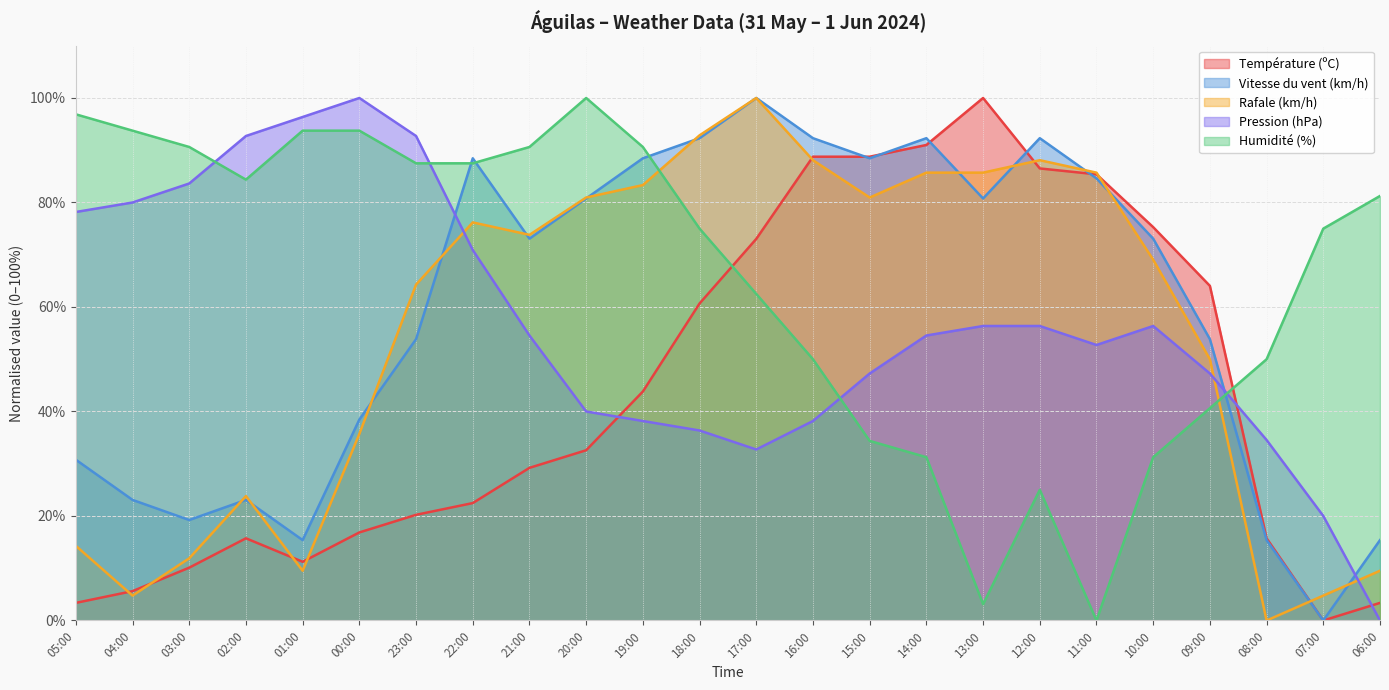

Reading left to right, list all the values displayed in this chart.

Température (ºC): 05:00=3.4	04:00=5.6	03:00=10.1	02:00=15.7	01:00=11.2	00:00=16.9	23:00=20.2	22:00=22.5	21:00=29.2	20:00=32.6	19:00=43.8	18:00=60.7	17:00=73.0	16:00=88.8	15:00=88.8	14:00=91.0	13:00=100.0	12:00=86.5	11:00=85.4	10:00=75.3	09:00=64.0	08:00=15.7	07:00=0.0	06:00=3.4
Vitesse du vent (km/h): 05:00=30.8	04:00=23.1	03:00=19.2	02:00=23.1	01:00=15.4	00:00=38.5	23:00=53.8	22:00=88.5	21:00=73.1	20:00=80.8	19:00=88.5	18:00=92.3	17:00=100.0	16:00=92.3	15:00=88.5	14:00=92.3	13:00=80.8	12:00=92.3	11:00=84.6	10:00=73.1	09:00=53.8	08:00=15.4	07:00=0.0	06:00=15.4
Rafale (km/h): 05:00=14.3	04:00=4.8	03:00=11.9	02:00=23.8	01:00=9.5	00:00=35.7	23:00=64.3	22:00=76.2	21:00=73.8	20:00=81.0	19:00=83.3	18:00=92.9	17:00=100.0	16:00=88.1	15:00=81.0	14:00=85.7	13:00=85.7	12:00=88.1	11:00=85.7	10:00=69.0	09:00=50.0	08:00=0.0	07:00=4.8	06:00=9.5
Pression (hPa): 05:00=78.2	04:00=80.0	03:00=83.6	02:00=92.7	01:00=96.4	00:00=100.0	23:00=92.7	22:00=70.9	21:00=54.5	20:00=40.0	19:00=38.2	18:00=36.4	17:00=32.7	16:00=38.2	15:00=47.3	14:00=54.5	13:00=56.4	12:00=56.4	11:00=52.7	10:00=56.4	09:00=47.3	08:00=34.5	07:00=20.0	06:00=0.0
Humidité (%): 05:00=96.9	04:00=93.8	03:00=90.6	02:00=84.4	01:00=93.8	00:00=93.8	23:00=87.5	22:00=87.5	21:00=90.6	20:00=100.0	19:00=90.6	18:00=75.0	17:00=62.5	16:00=50.0	15:00=34.4	14:00=31.2	13:00=3.1	12:00=25.0	11:00=0.0	10:00=31.2	09:00=40.6	08:00=50.0	07:00=75.0	06:00=81.2